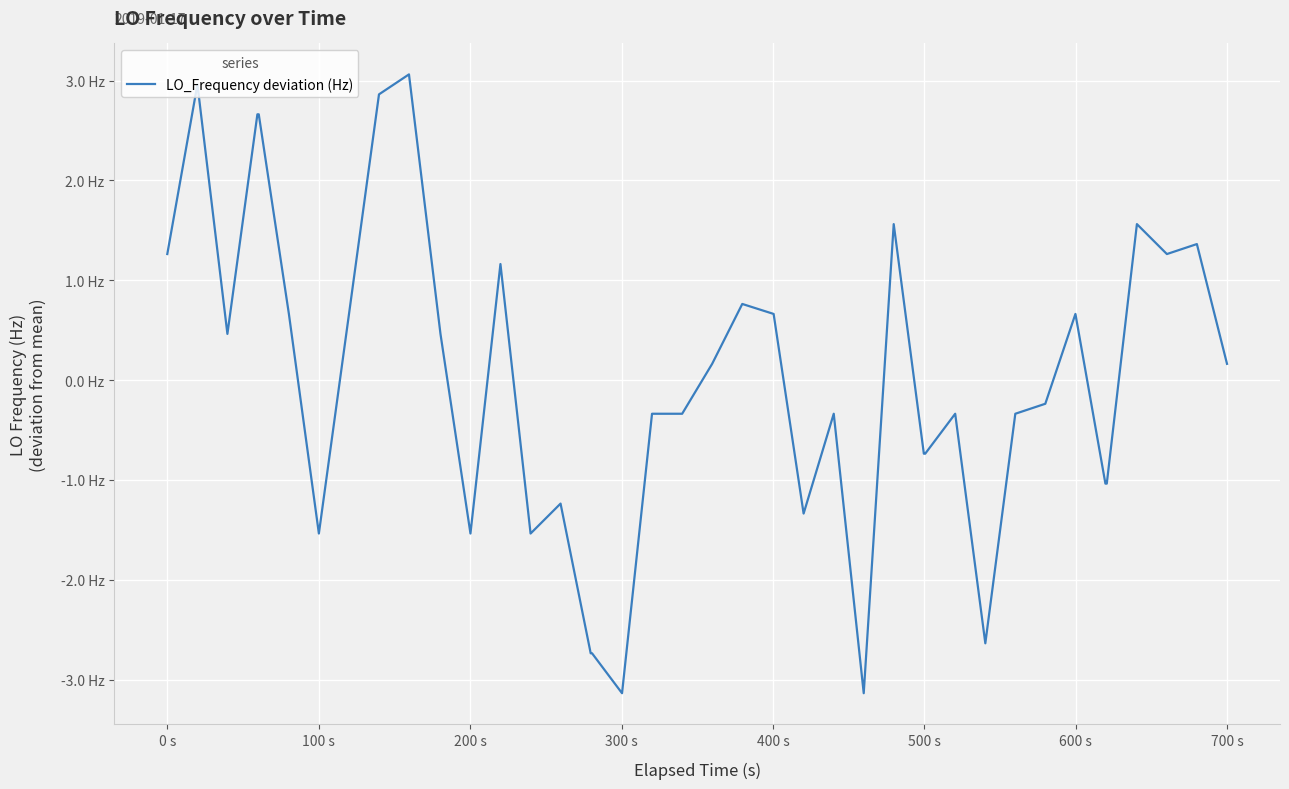

Does the chart display data point markers on the line(s)?

No